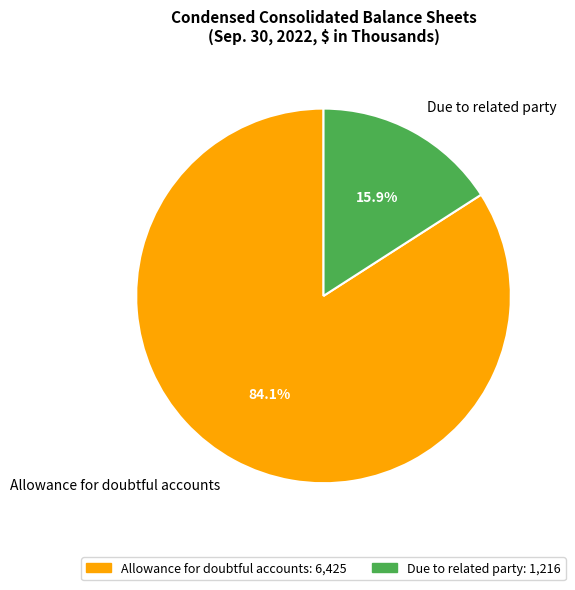

To the nearest percent, what percentage of the pie is Due to related party?

16%